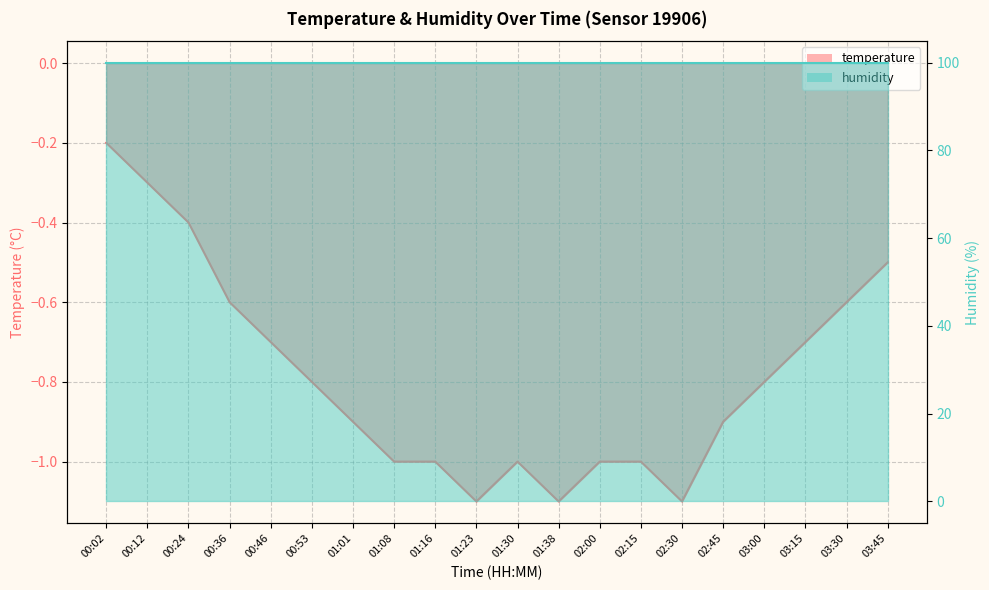

At which category does the chart reach its peak across all series?

00:02